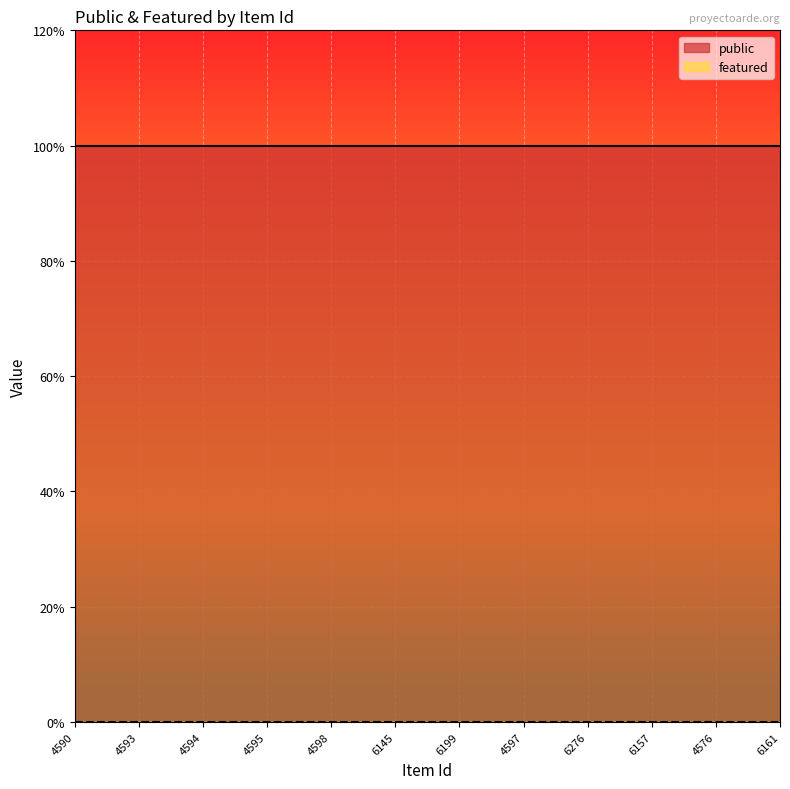

List the series in order of their peak value, lowest first.

featured, public